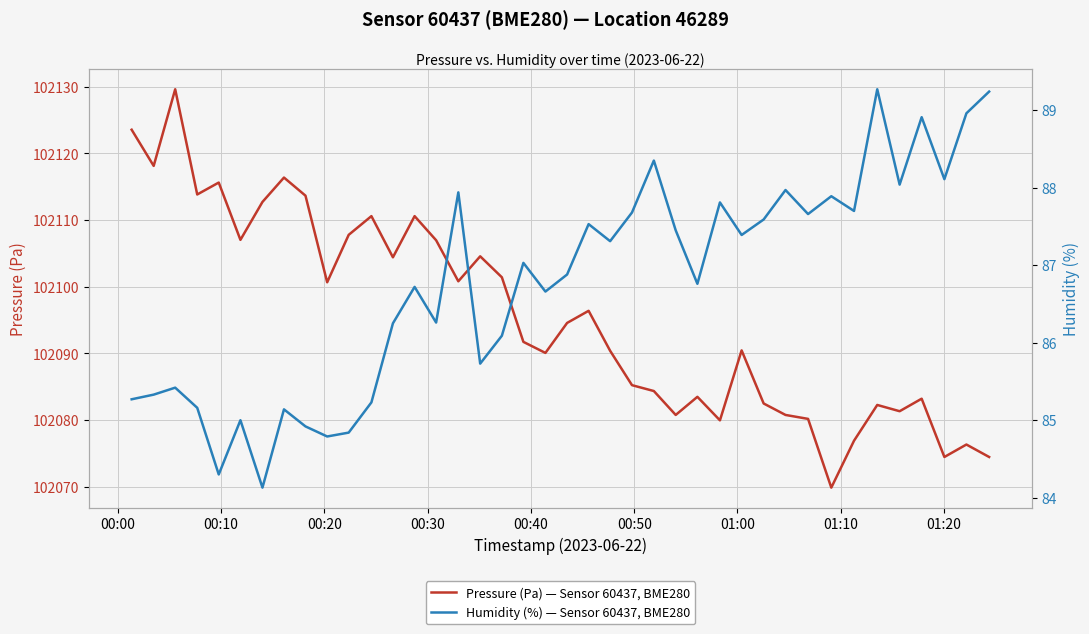

How many data points in Pressure (Pa) — Sensor 60437, BME280 are less than 102094?

20